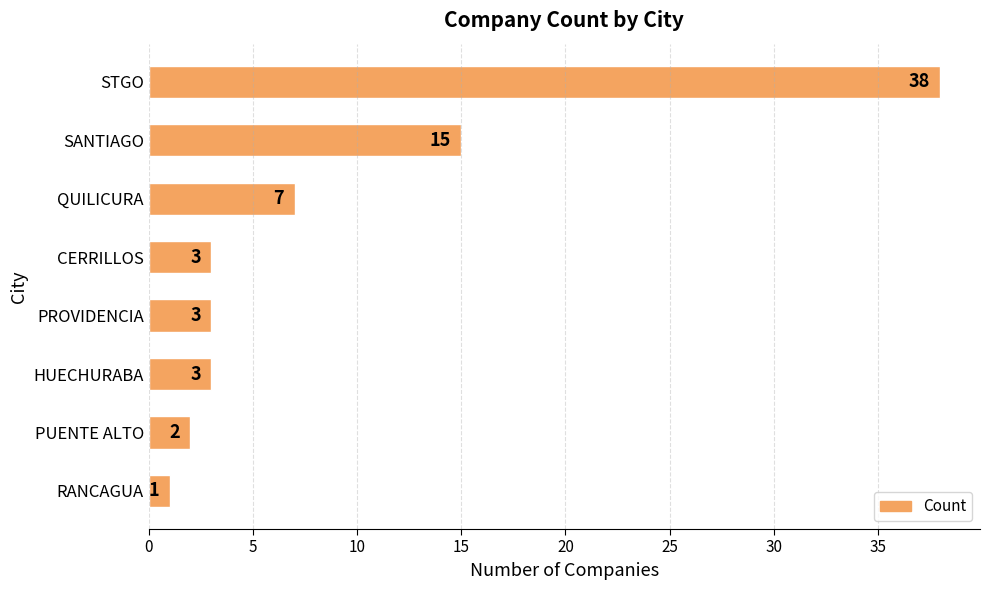

What is the difference between the maximum and minimum values?

37